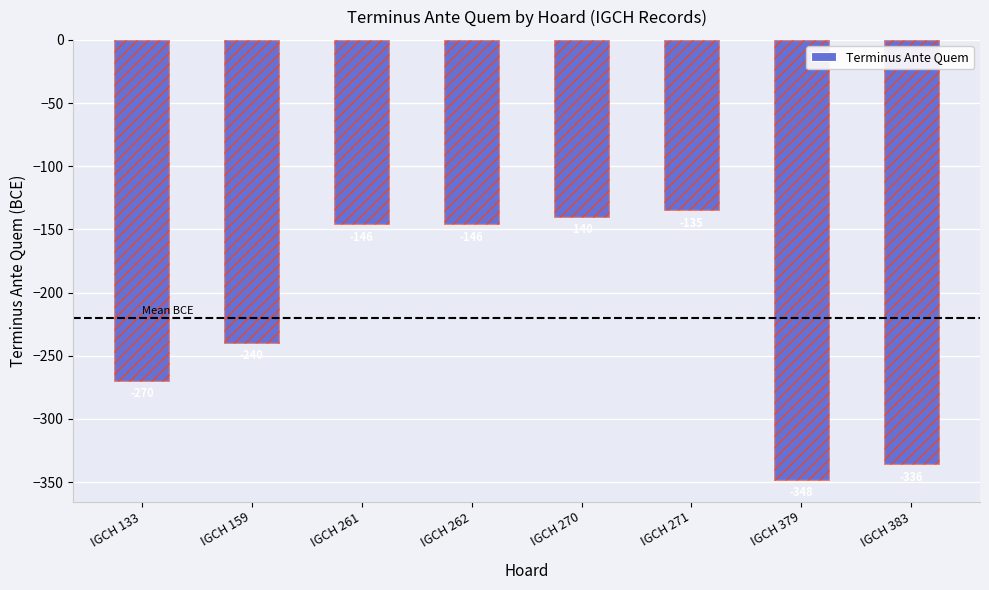

Does the chart contain stacked bars?

No